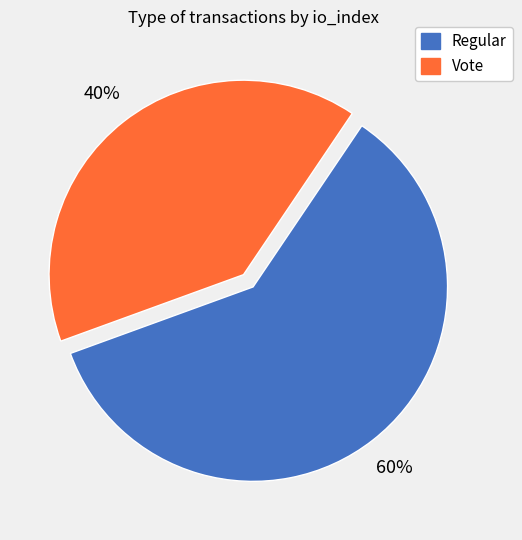

To the nearest percent, what is the difference between the largest and smallest slice percentages?

20%